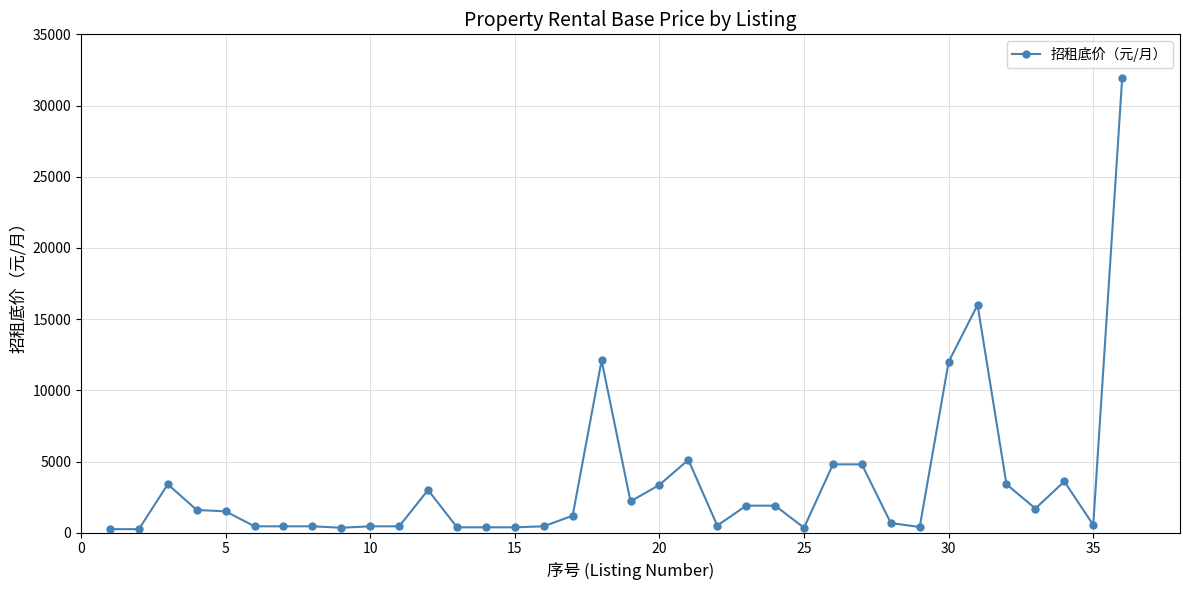

What is the difference between the maximum and minimum values?

31650